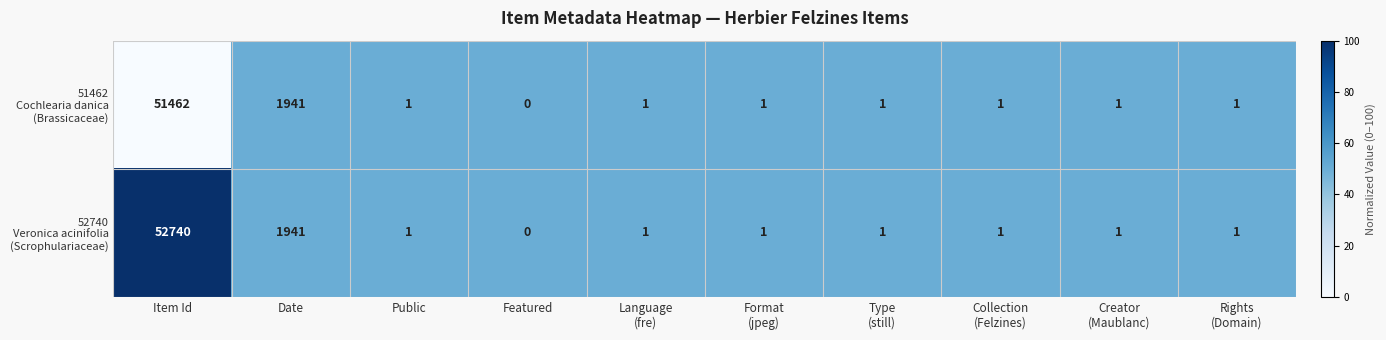

Which label corresponds to the largest value in the chart?

Item Id